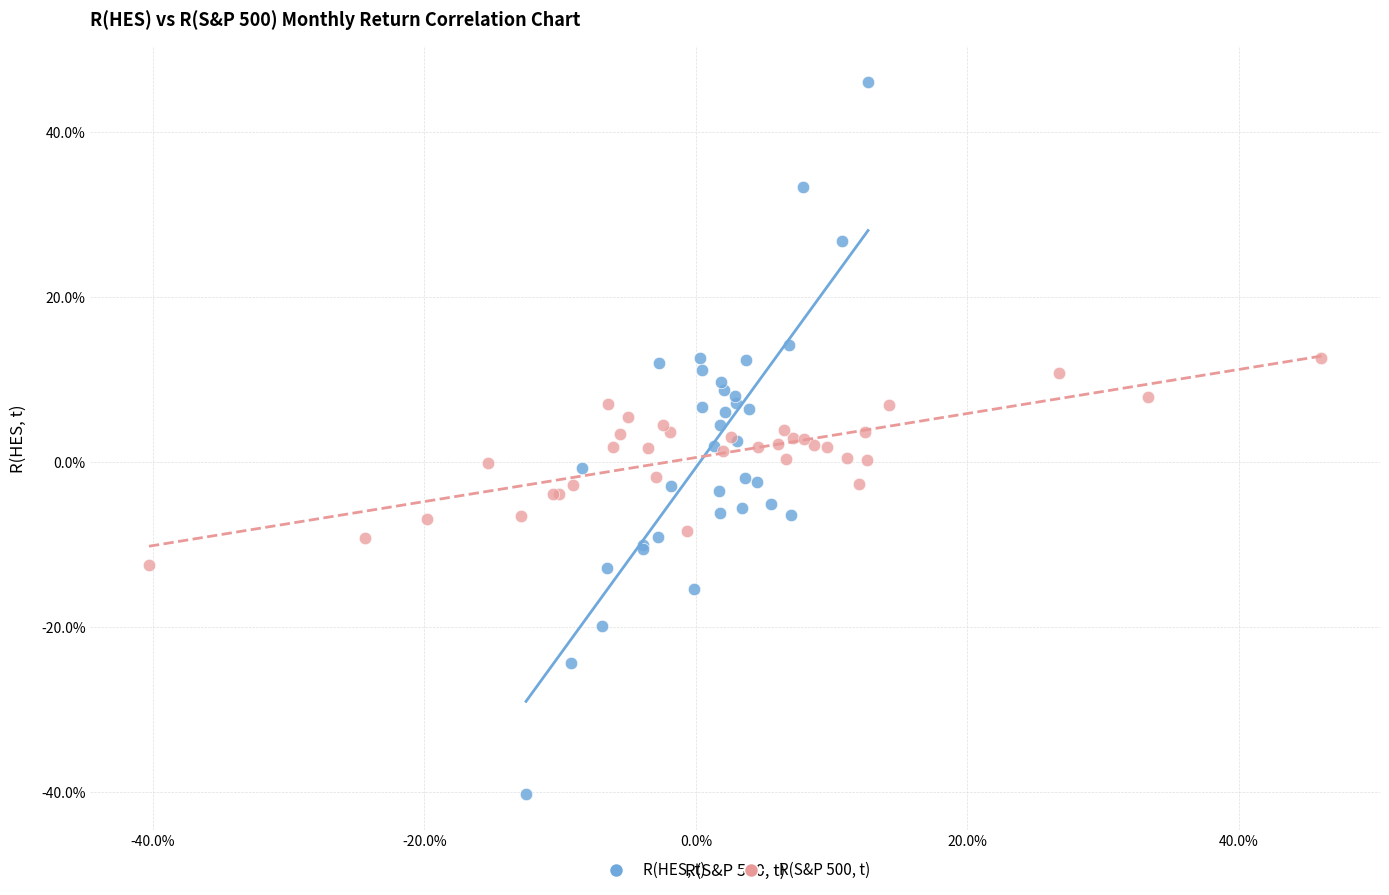

Which series has the largest Y range (max minus min)?

R(HES, t)